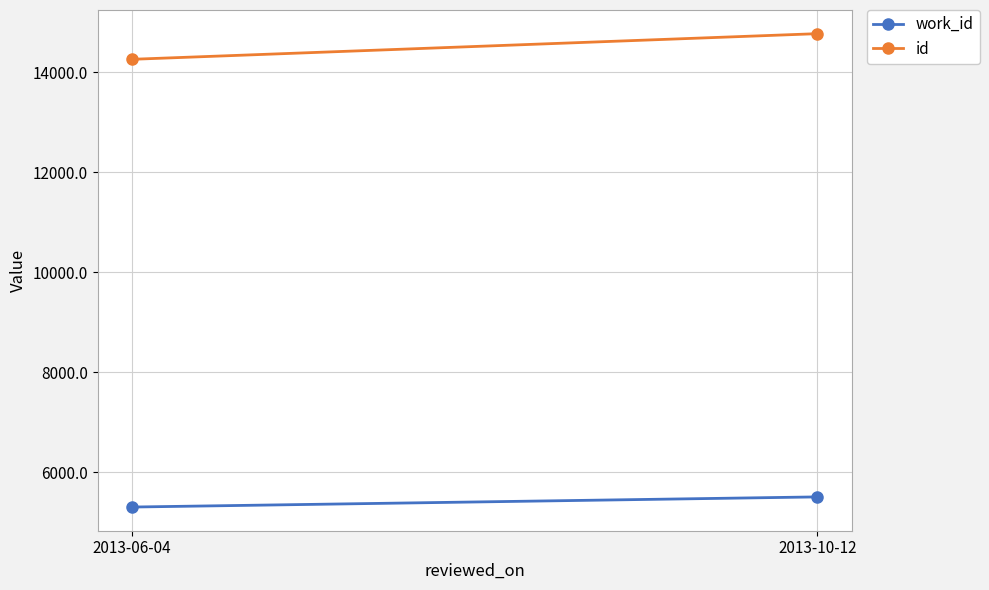

Reading right to left, transcribe all the data shown in this chart.

work_id: 2013-10-12=5505	2013-06-04=5302
id: 2013-10-12=14770	2013-06-04=14257